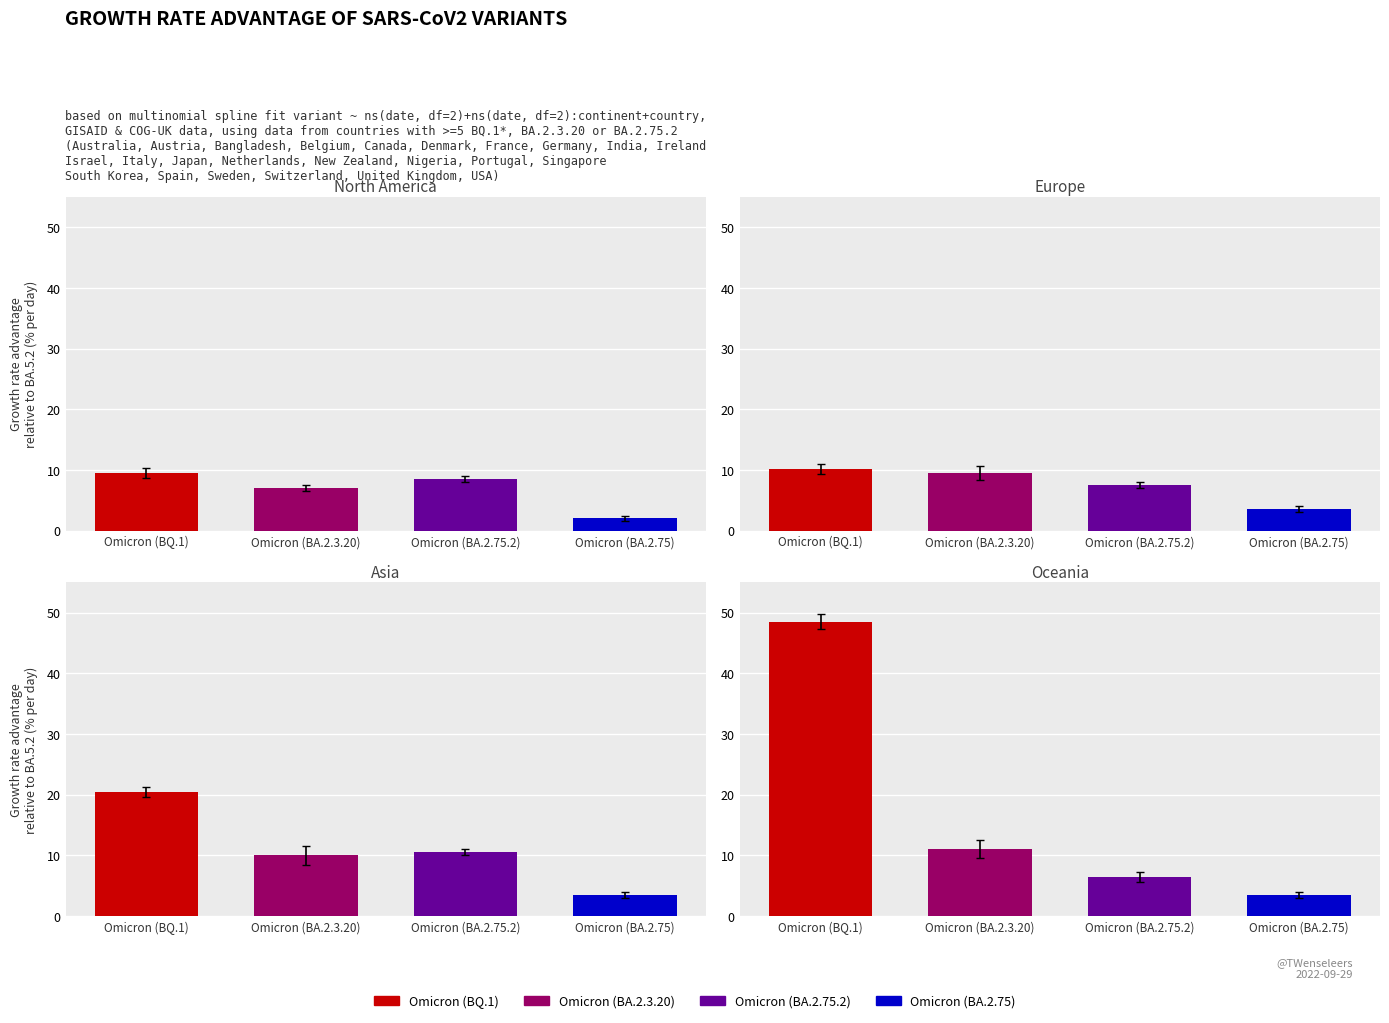

Reading left to right, what are all the values shown in this chart?

Omicron (BQ.1): 9.5	10.2	20.5	48.5
Omicron (BA.2.3.20): 7.0	9.5	10.0	11.0
Omicron (BA.2.75.2): 8.5	7.5	10.5	6.5
Omicron (BA.2.75): 2.0	3.5	3.5	3.5